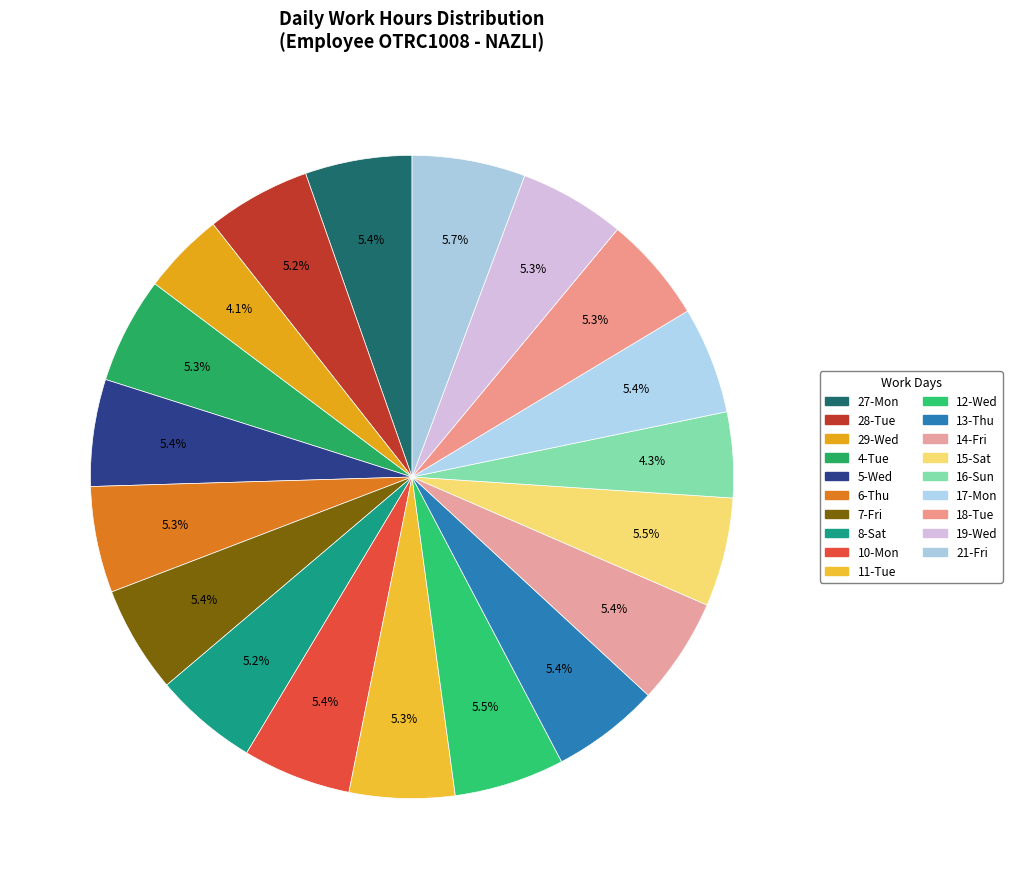

Approximately how many times larger is the value at 7-Fri compared to 18-Tue?

1.0